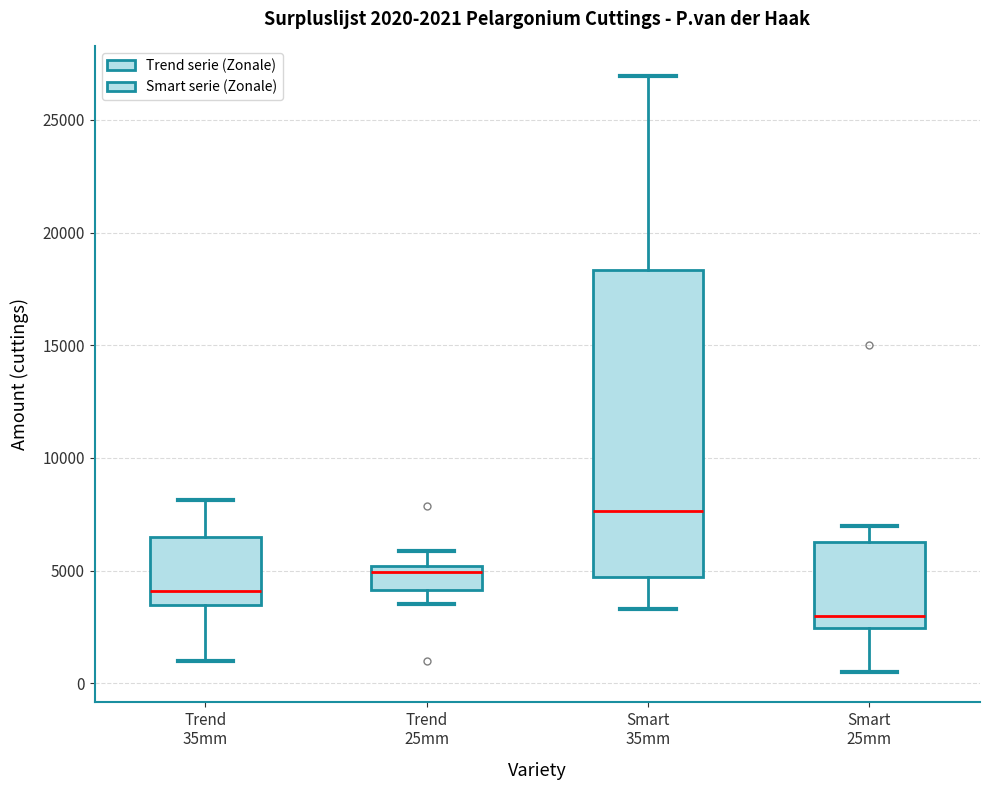

Which box has the lowest median line?

Smart 25mm